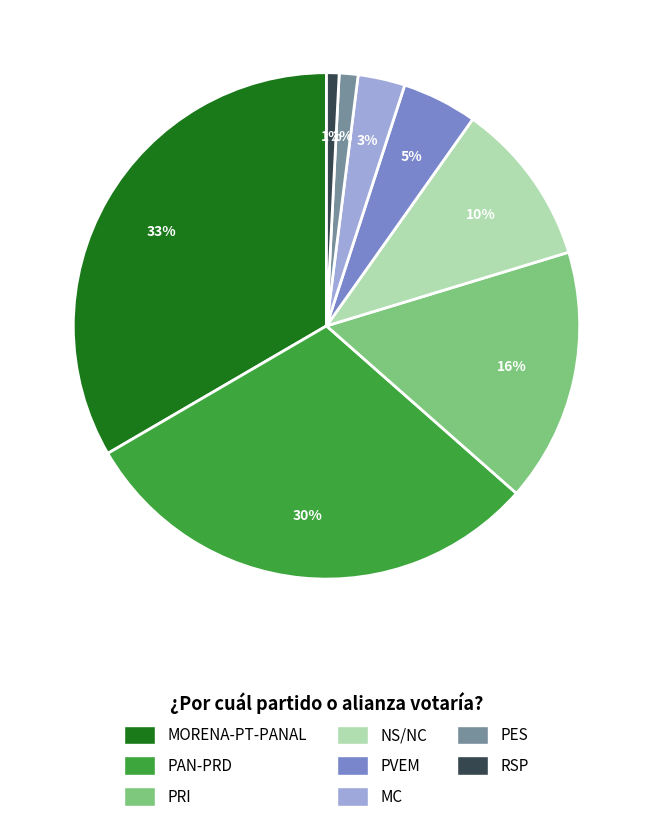

Is there a majority slice in this chart?

No